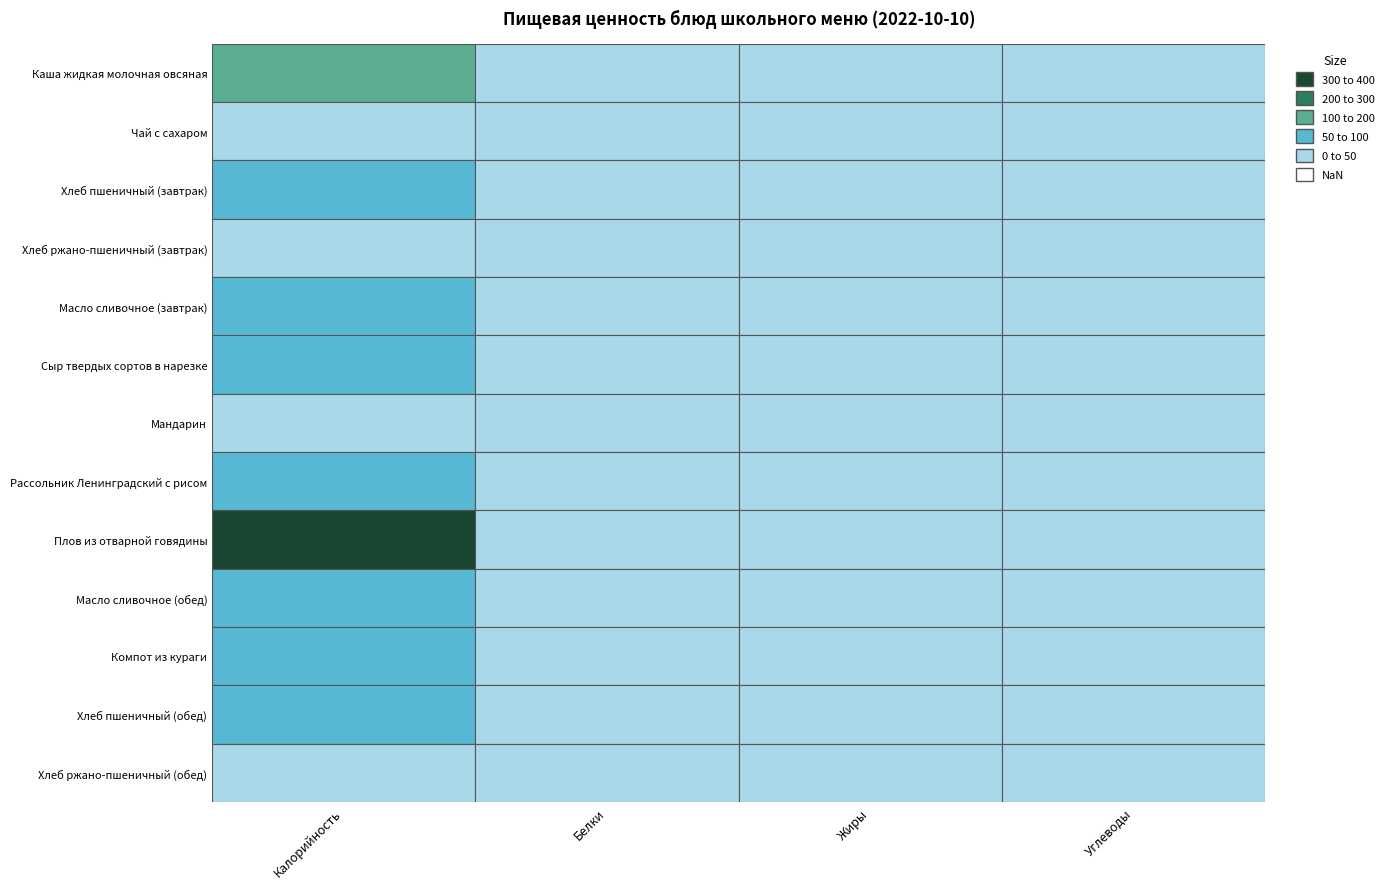

What is the sum of the Каша жидкая молочная овсяная values at Углеводы and Белки?

31.4